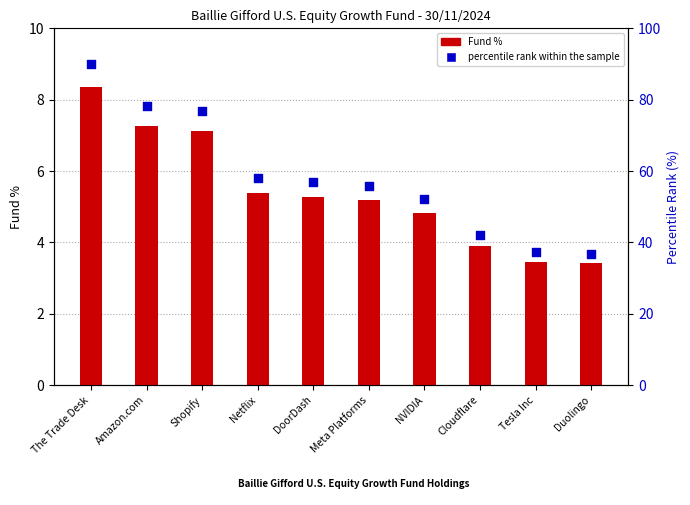

At how many categories does at least one series exceed 7?

3